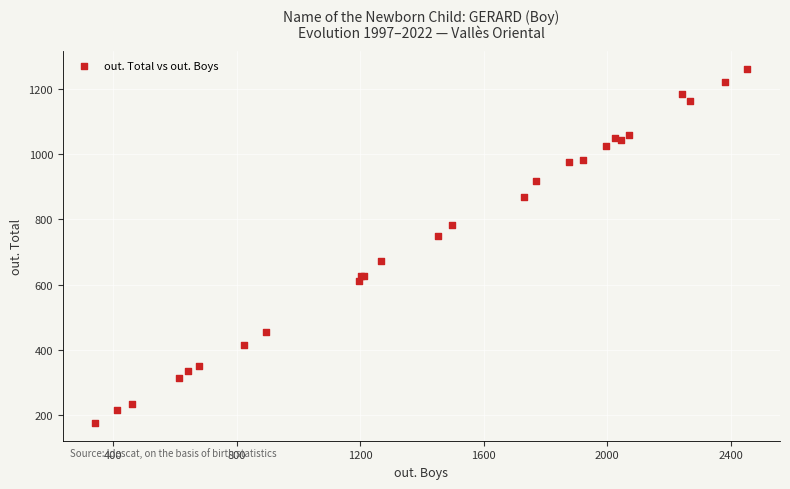

What Y value in the scatter plot is closest to 719?

749